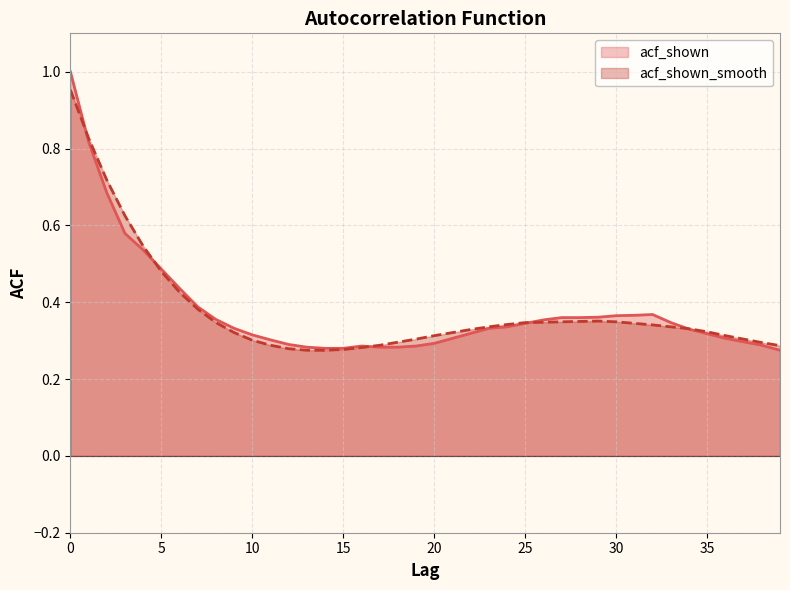

What is the value of the acf_shown_smooth point at the 20th from the left?

0.3